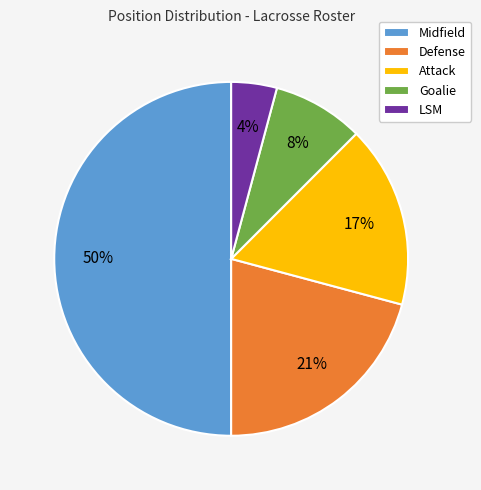

What is the largest slice in the pie chart?

Midfield